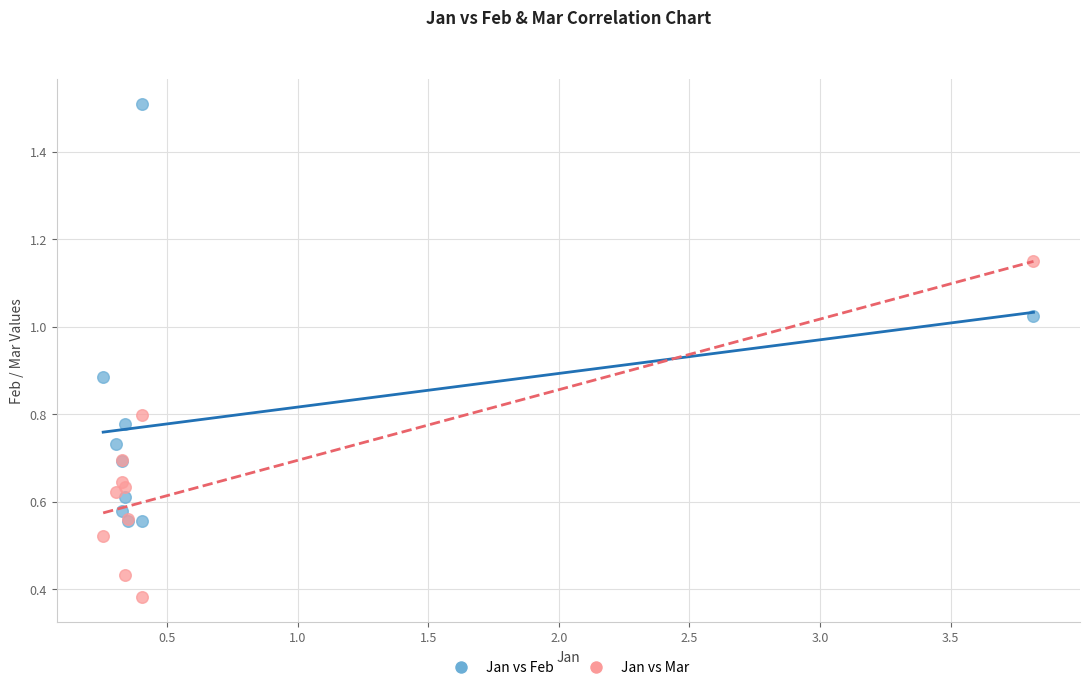

Which series reaches the maximum Y coordinate?

Jan vs Feb